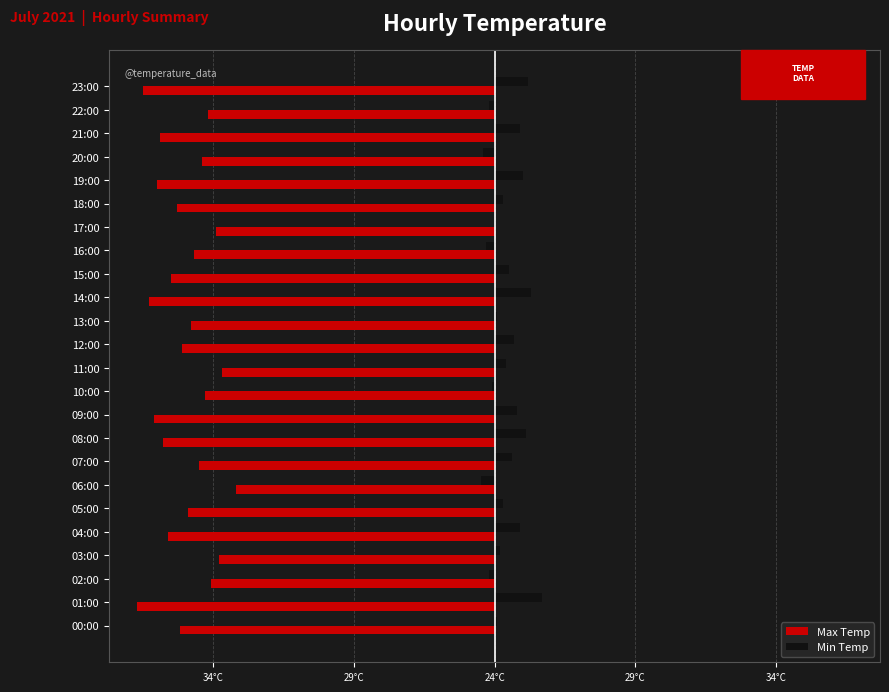

What are all the series names shown in the legend?

Max Temp, Min Temp